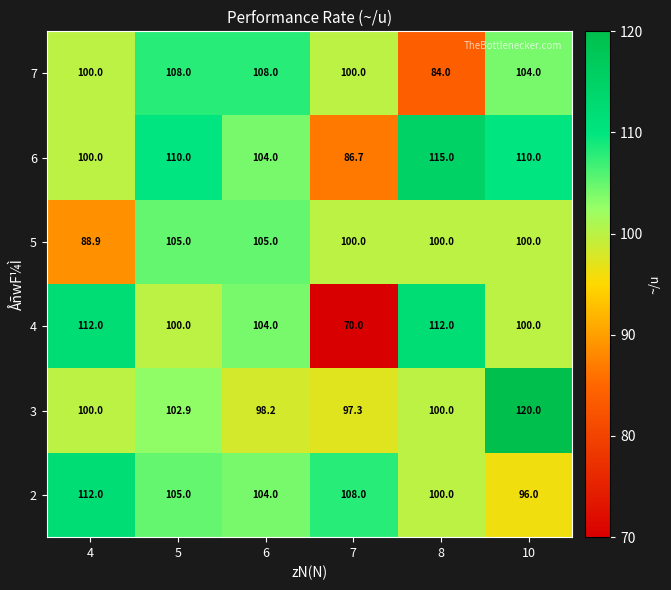

At which label does 7 reach its minimum?

8